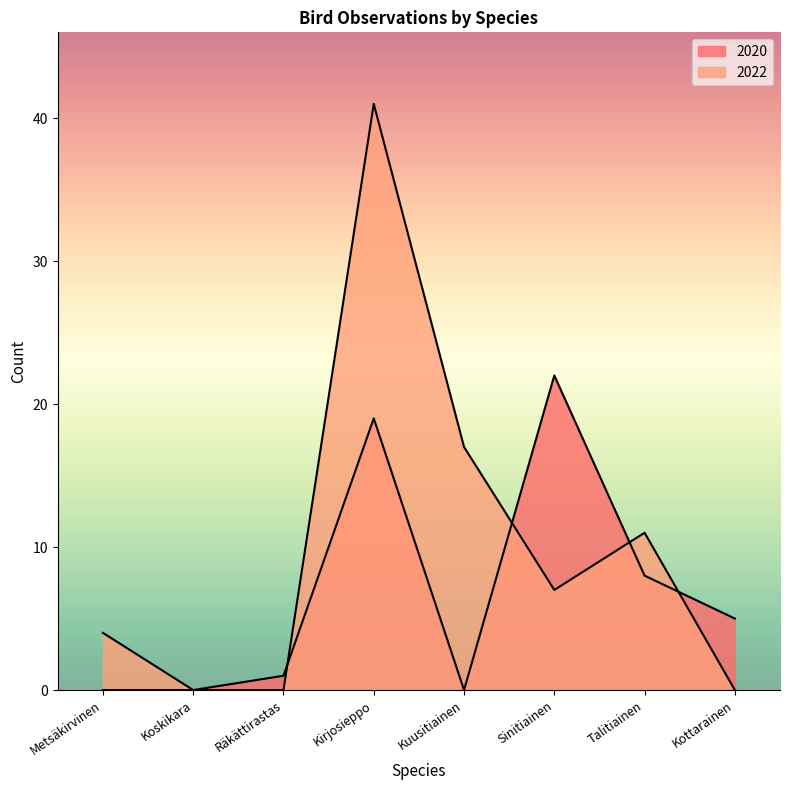

Does the chart have visible grid lines?

No